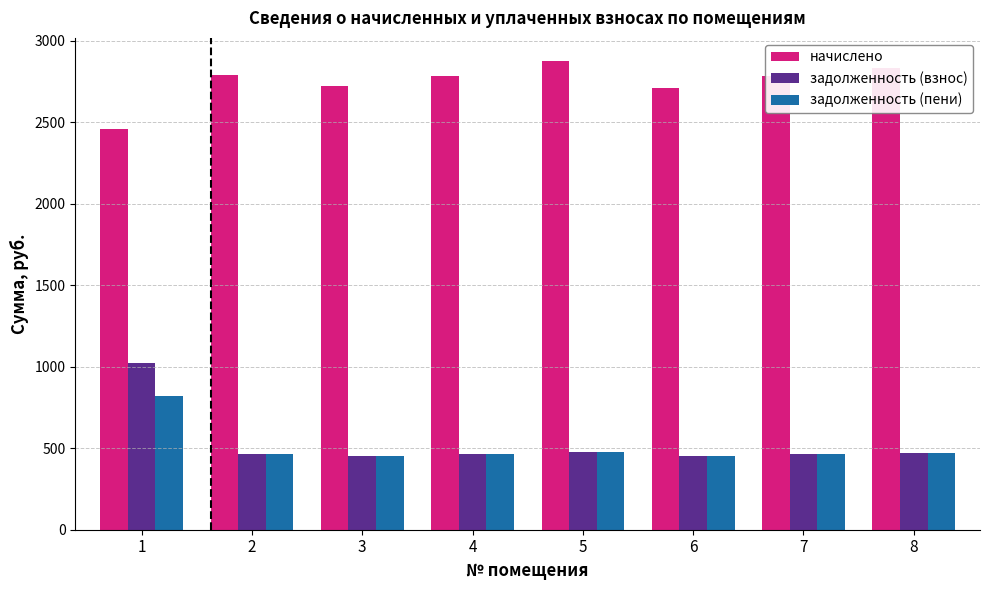

Which series has the largest range (max minus min)?

задолженность (взнос)